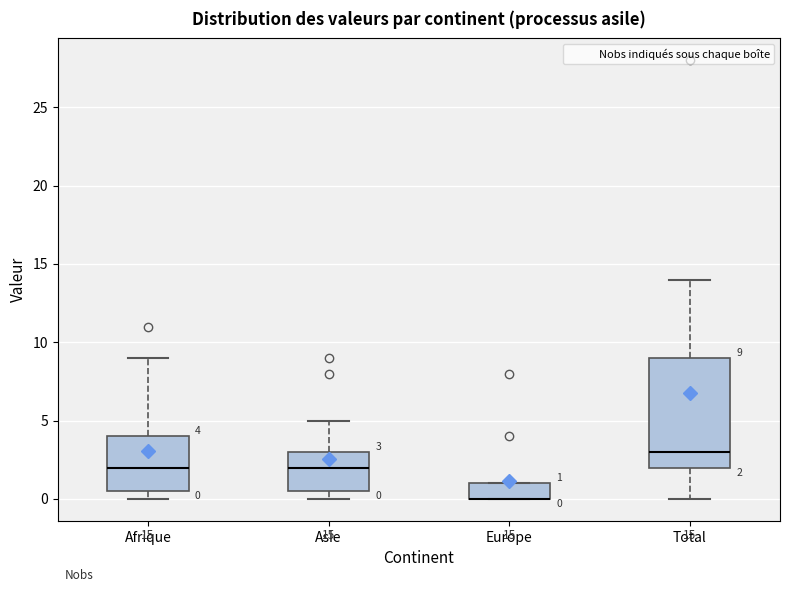

Comparing the boxes themselves (not the whiskers), which one is the tallest?

Total